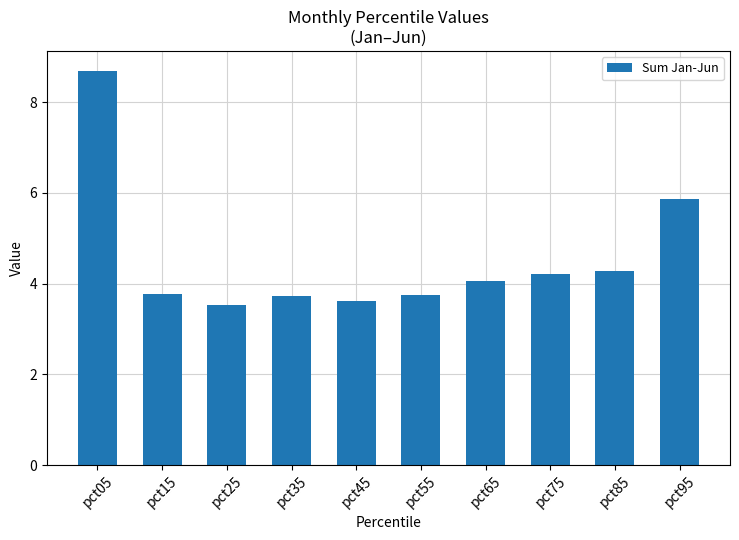

What is the value of the 10th bar from the left?

5.9